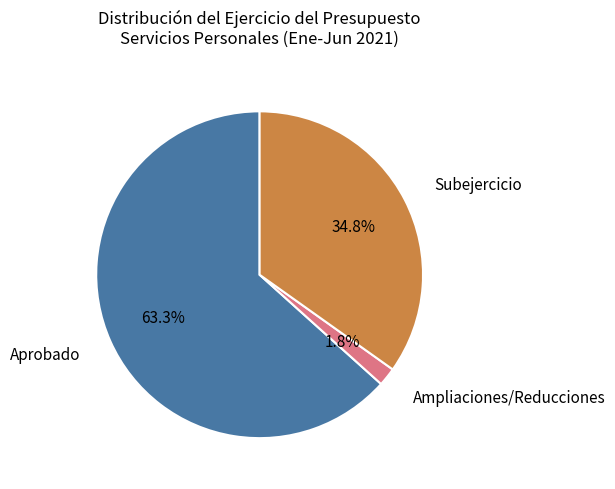

To the nearest percent, what is the difference between the largest and smallest slice percentages?

62%